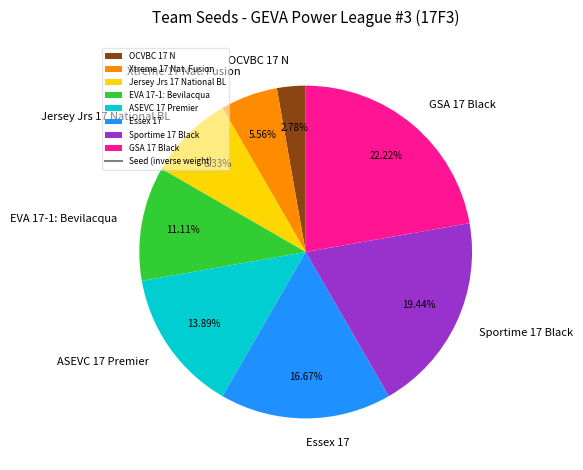

The ASEVC 17 Premier slice represents 14% of the pie. True or false?

True